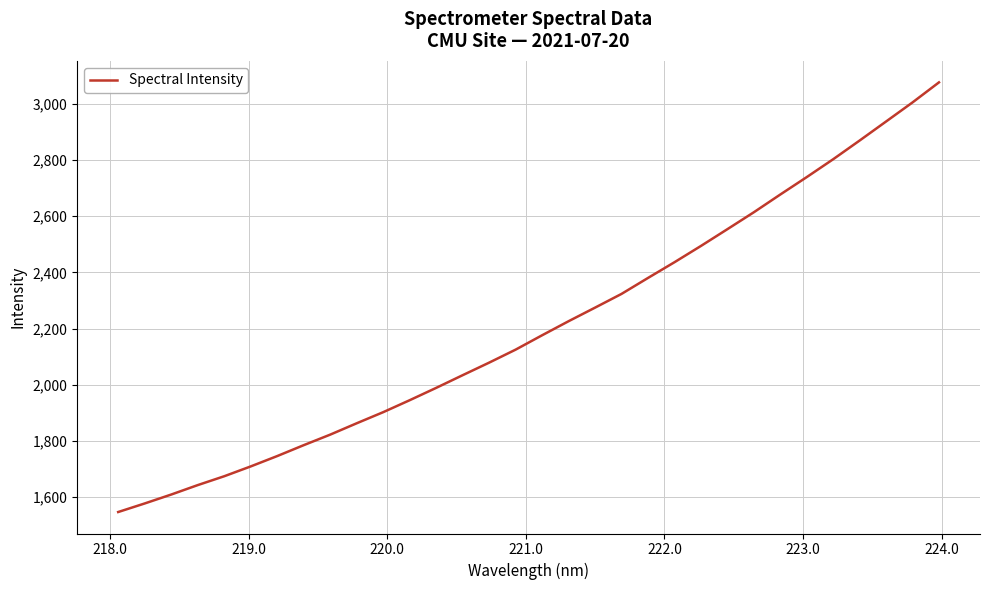

What is the smallest value displayed?

1547.4